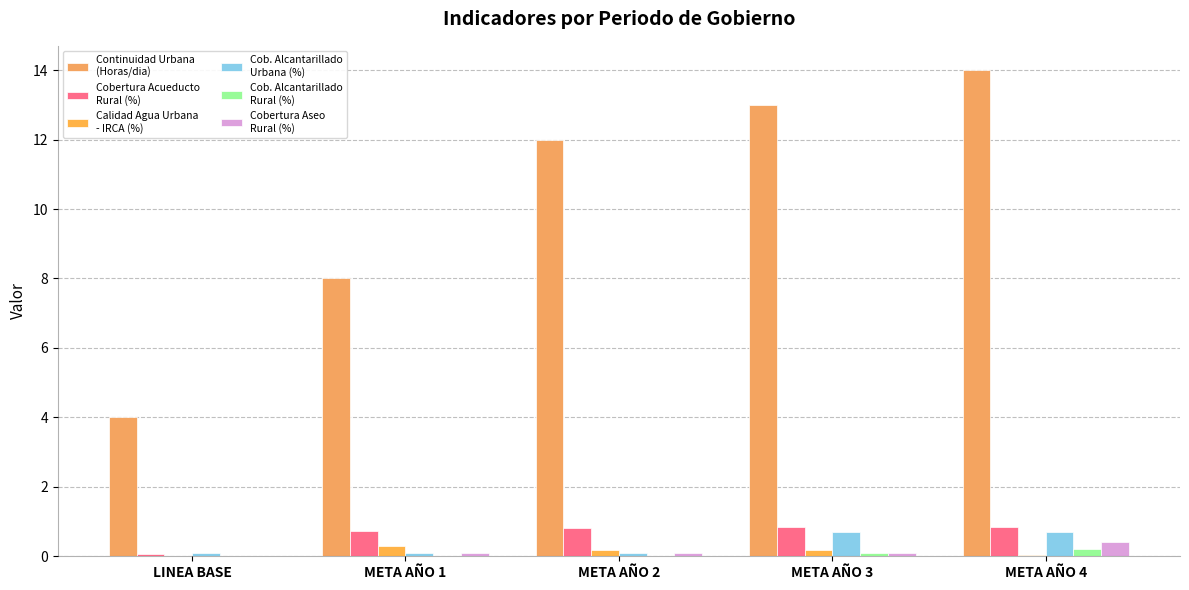

Reading left to right, what are all the values shown in this chart?

CONTINUIDAD URBANA (Horas/dia): LINEA BASE=4.0	META AÑO 1=8.0	META AÑO 2=12.0	META AÑO 3=13.0	META AÑO 4=14.0
COBERTURA ACUEDUCTO RURAL (%): LINEA BASE=0.1	META AÑO 1=0.7	META AÑO 2=0.8	META AÑO 3=0.8	META AÑO 4=0.8
CALIDAD DEL AGUA URBANA - IRCA (%): LINEA BASE=0.0	META AÑO 1=0.3	META AÑO 2=0.2	META AÑO 3=0.2	META AÑO 4=0.1
COBERTURA ALCANTARILLADO URBANA (%): LINEA BASE=0.1	META AÑO 1=0.1	META AÑO 2=0.1	META AÑO 3=0.7	META AÑO 4=0.7
COBERTURA ALCANTARILLADO RURAL (%): LINEA BASE=0.0	META AÑO 1=0.0	META AÑO 2=0.0	META AÑO 3=0.1	META AÑO 4=0.2
COBERTURA ASEO RURAL (%): LINEA BASE=0.0	META AÑO 1=0.1	META AÑO 2=0.1	META AÑO 3=0.1	META AÑO 4=0.4